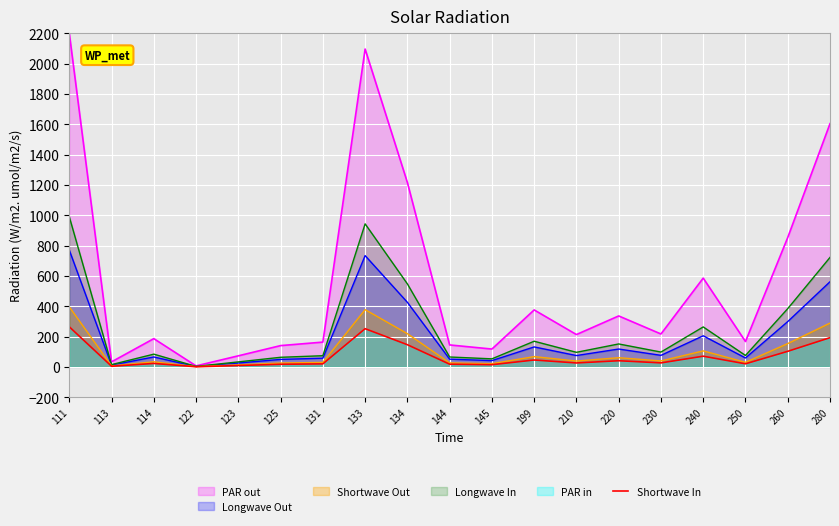

List the labels in order of value, largest first.

111, 133, 280, 134, 260, 240, 199, 220, 230, 210, 114, 250, 131, 144, 125, 145, 123, 113, 122